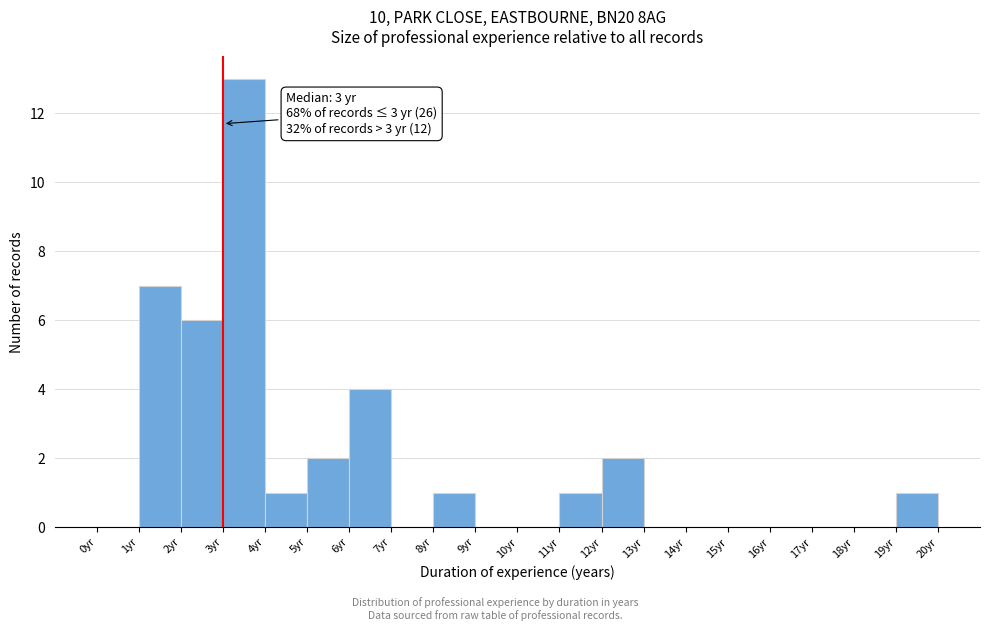

Over which range of the x-axis is the bar tallest?

3 to 4